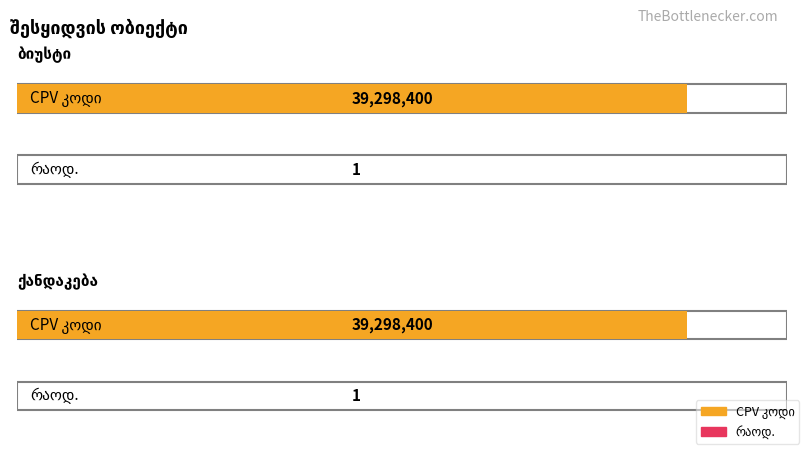

What is the highest value of the CPV კოდი series?

39298400